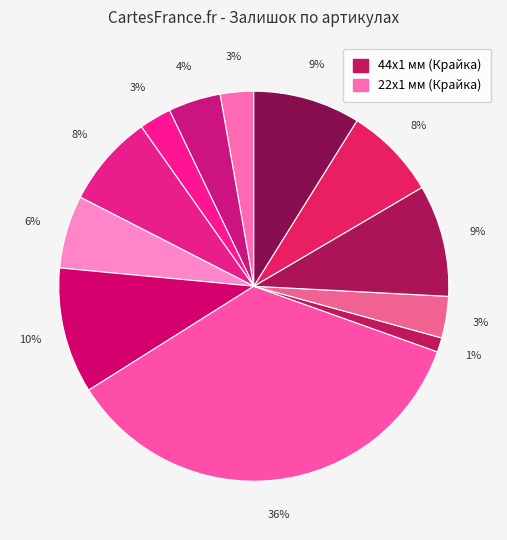

Does any single category account for the majority?

No